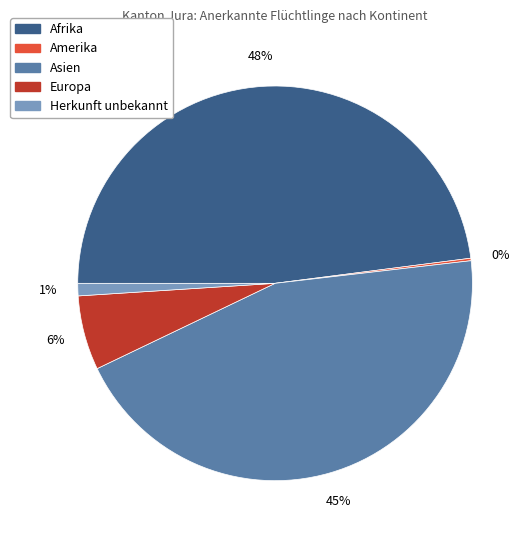

Combined, do Afrika and Herkunft unbekannt account for over 50%?

No